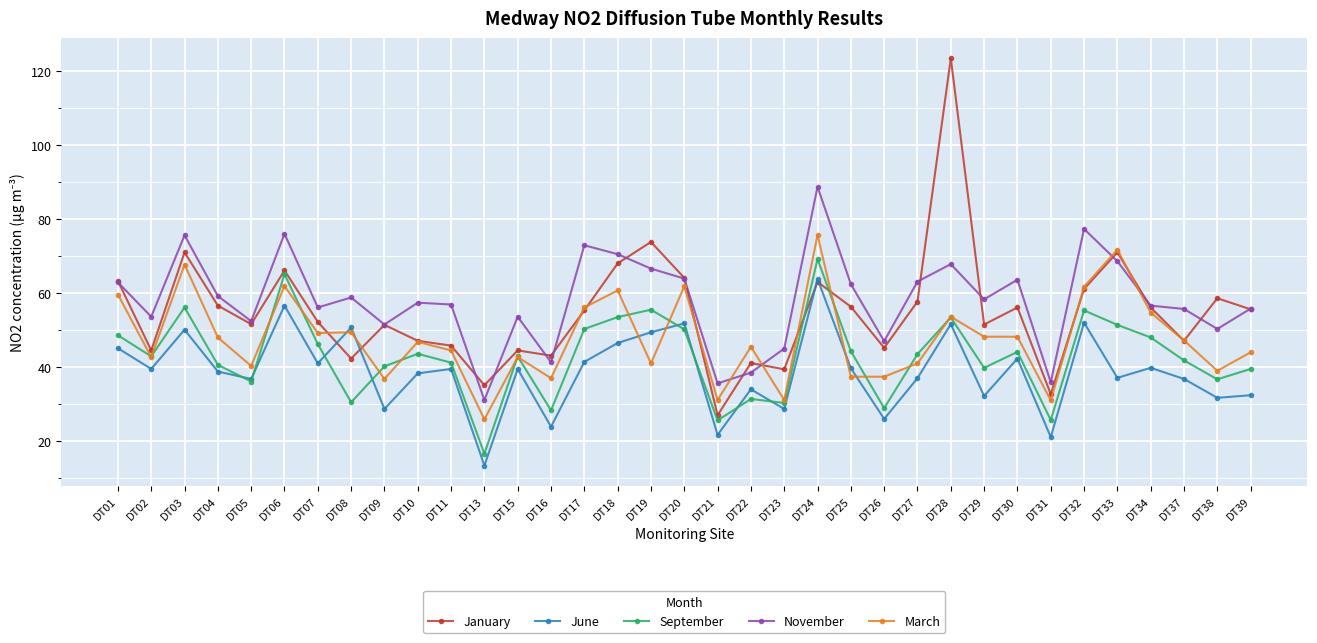

What is the average value of the June series?

38.8